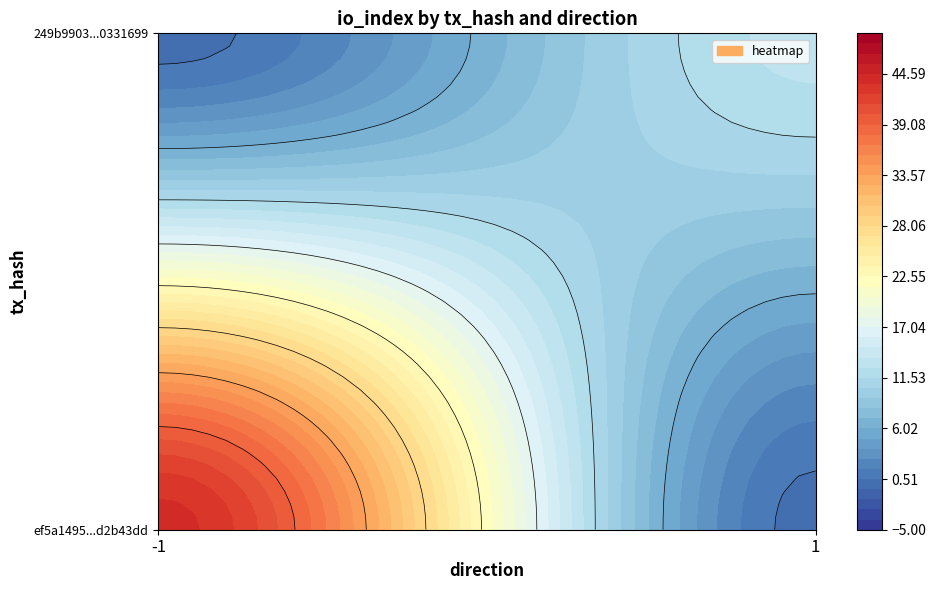

Reading right to left, transcribe all the data shown in this chart.

ef5a1495d118ba6ff5b3e3b315260943d2b43dd: 44	-1
249b99036867dacb748244ec33ad1f1c0331699: 13	1